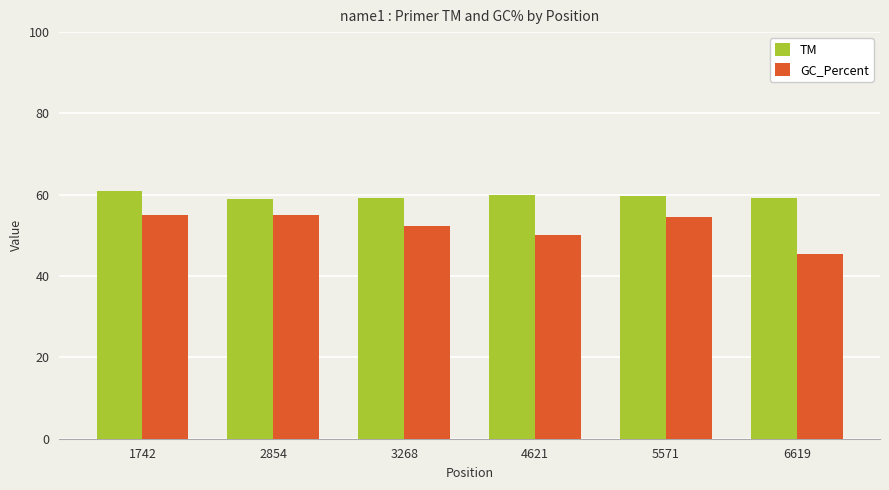

Count the number of data series in this chart.

2